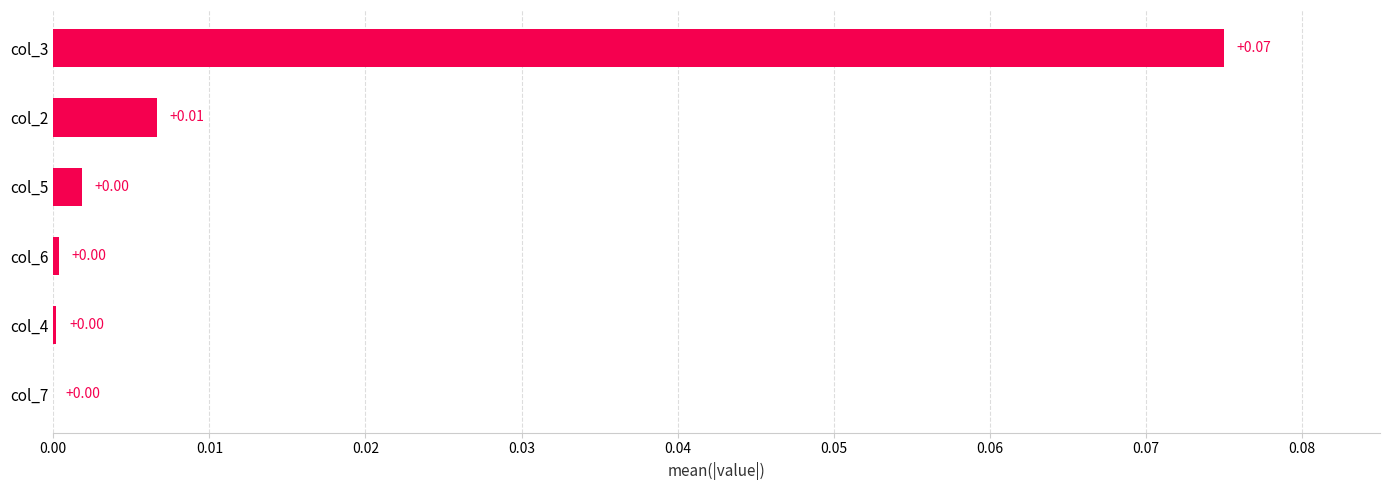

What is the change in value from col_4 to col_3?

+0.1